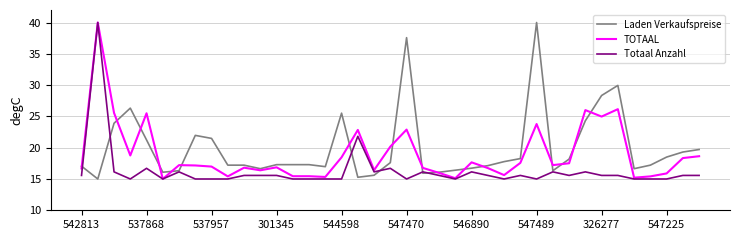

What is the greatest value displayed?

40.0